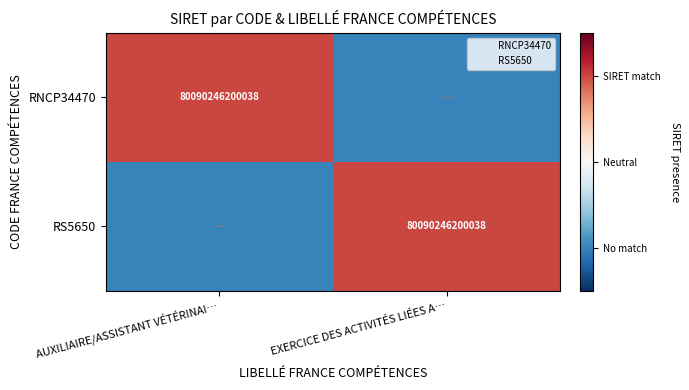

What is the minimum value shown in the chart?

-1